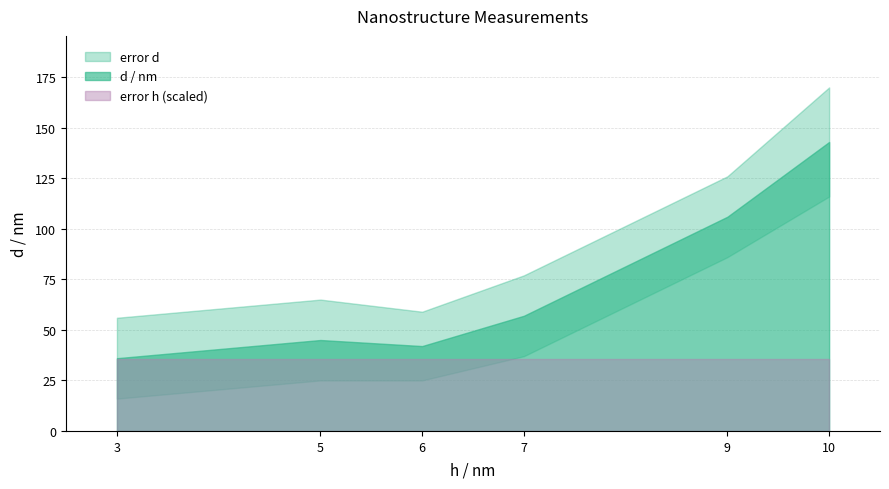

What is the spread (max minus min) of values at 7?

56.5